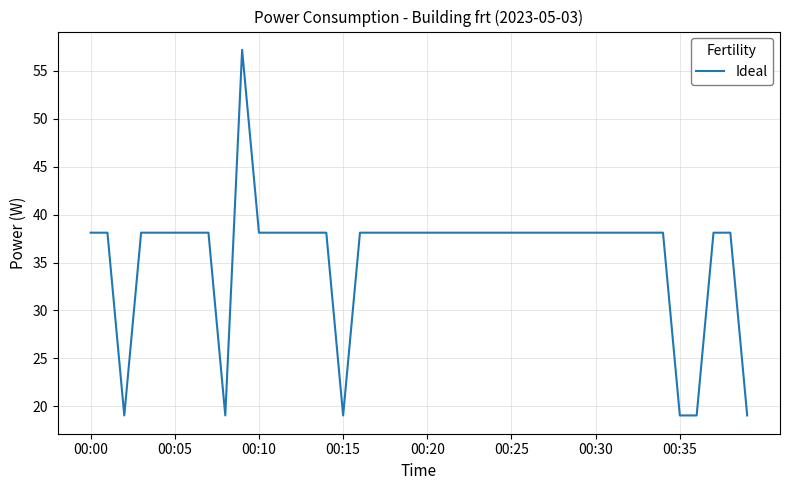

What is the difference between the maximum and minimum values?

38.1